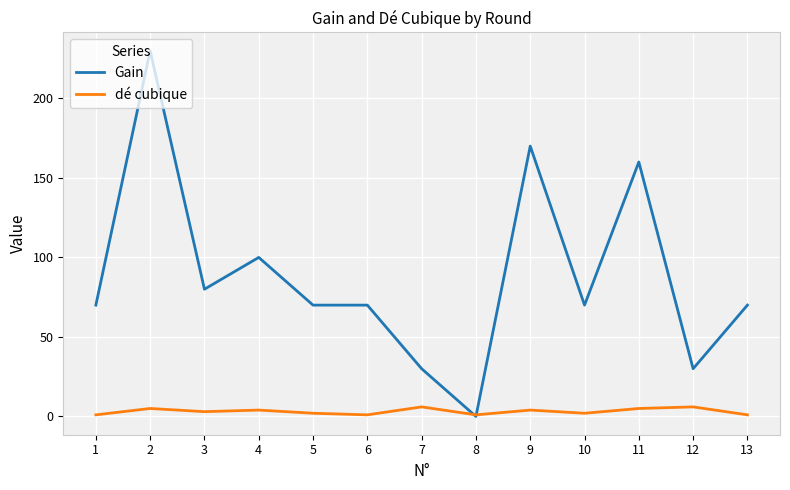

Rank the series at 1 from lowest to highest value.

dé cubique, Gain